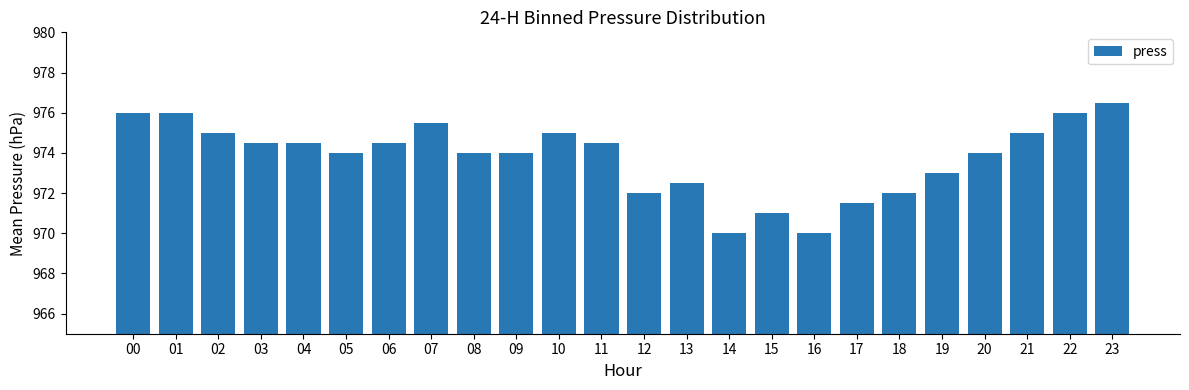

What is the minimum value shown in the chart?

970.0